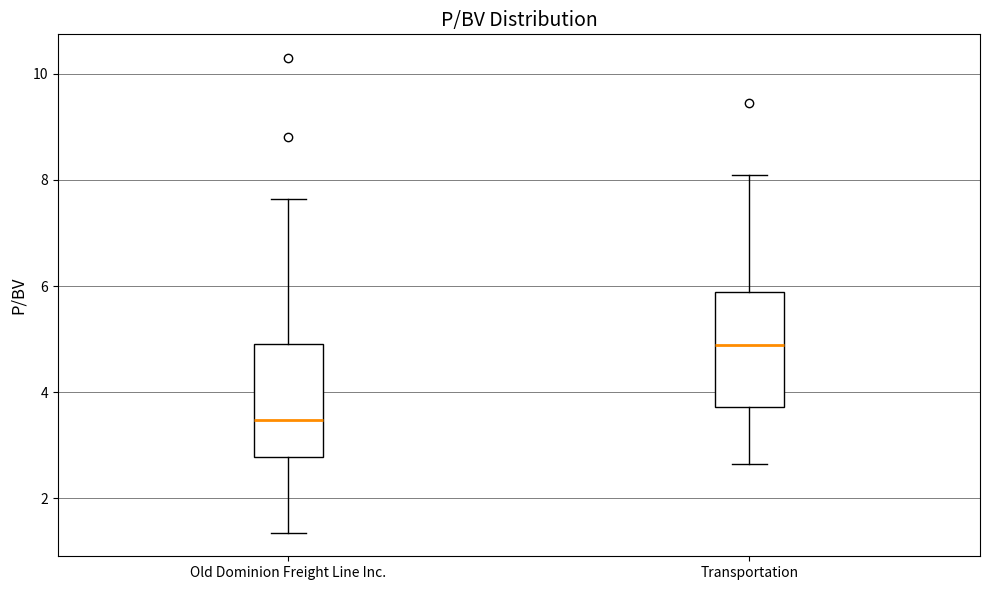

Which box has the lowest median line?

Old Dominion Freight Line Inc.